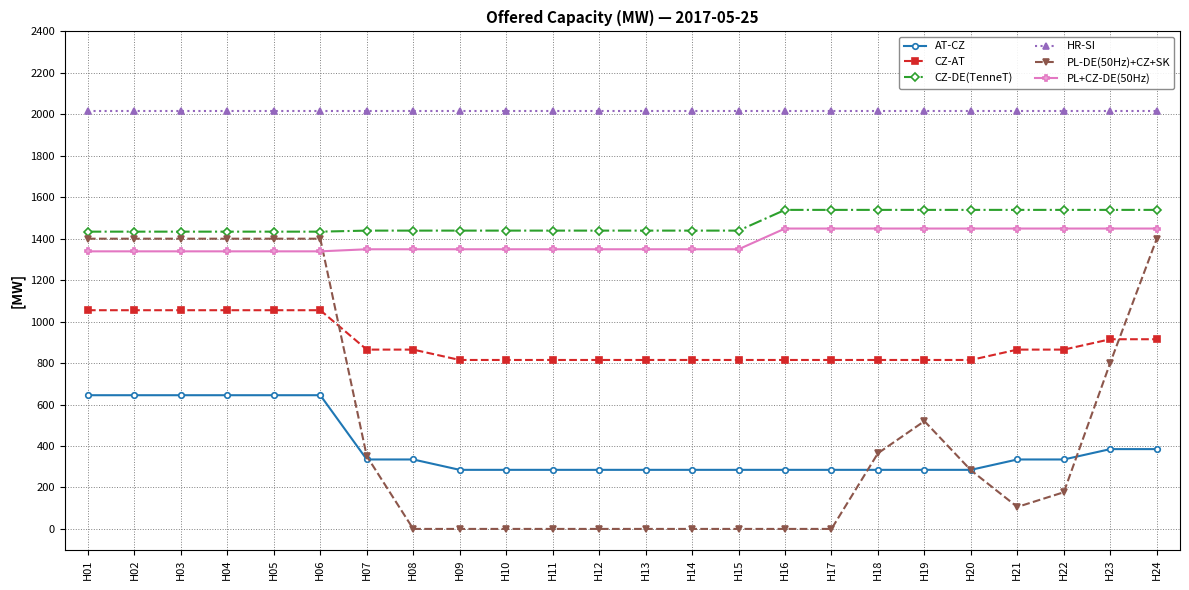

Count the number of data series in this chart.

6